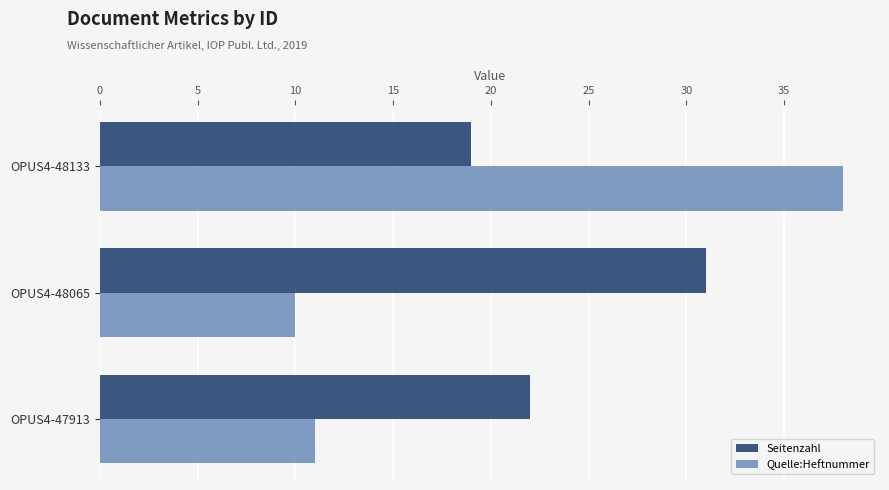

What is the average value of the Quelle:Heftnummer series?

20